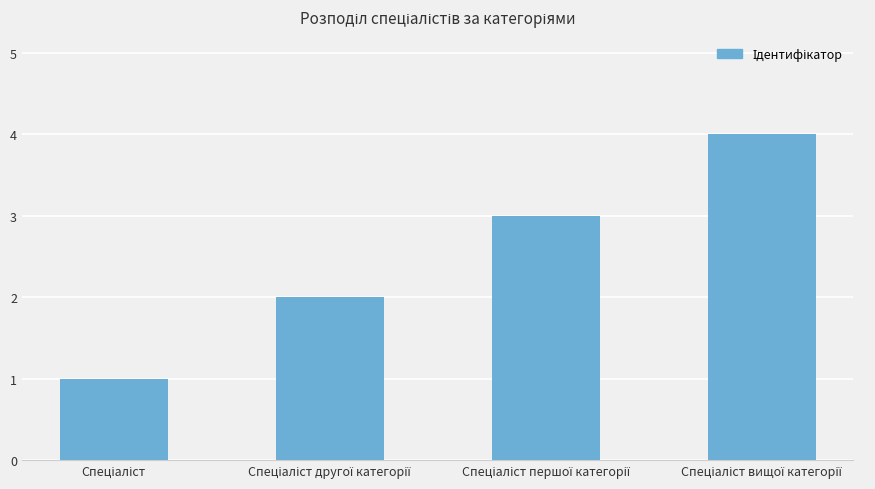

What is the greatest value displayed?

4